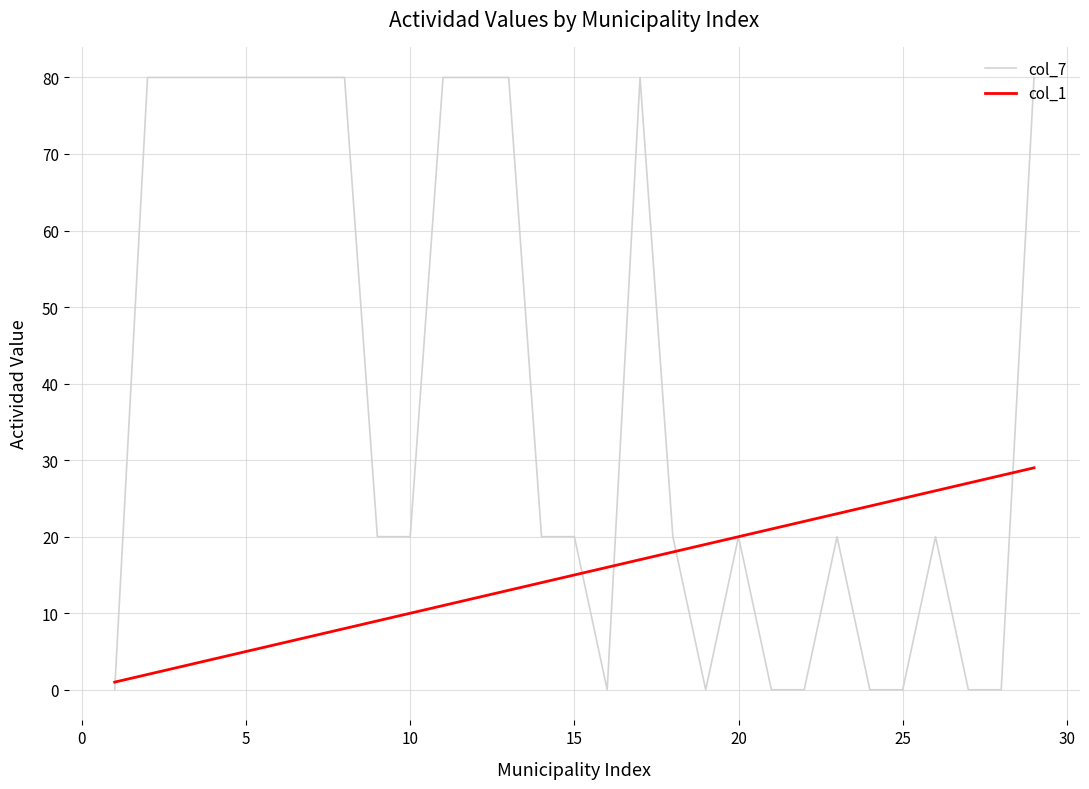

What is the greatest value displayed?

80